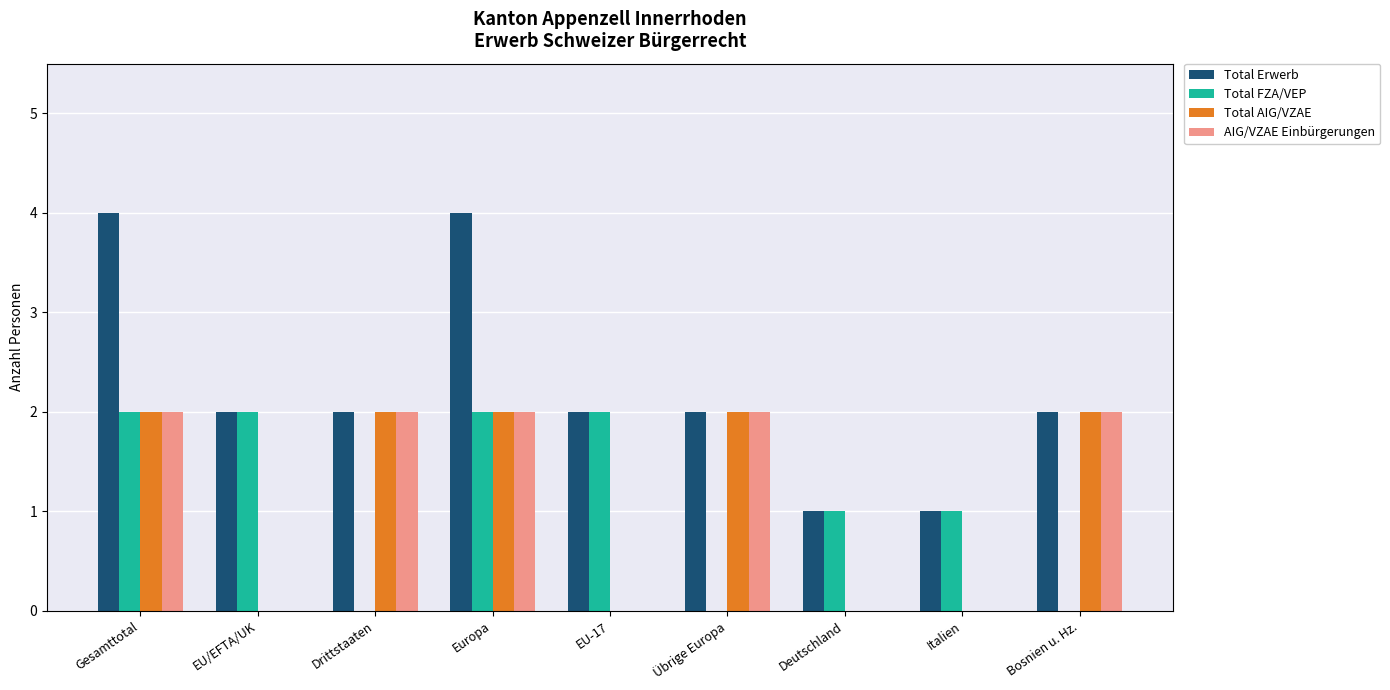

What is the sum of the Total FZA/VEP values at Europa and Italien?

3